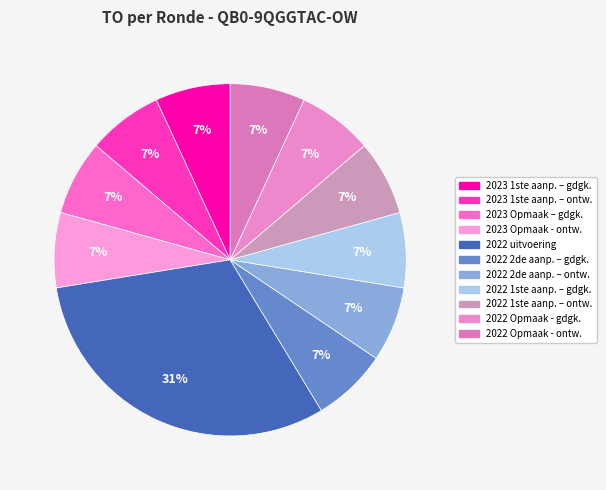

Rank the categories by value from highest to lowest.

2022 uitvoering, 2023 1ste aanpassing – goedgekeurd, 2023 1ste aanpassing – ontwerp, 2023 Opmaak – goedgekeurd, 2023 Opmaak - ontwerp, 2022 2de aanpassing – goedgekeurd, 2022 2de aanpassing – ontwerp, 2022 1ste aanpassing – goedgekeurd, 2022 1ste aanpassing – ontwerp, 2022 Opmaak - goedgekeurd, 2022 Opmaak - ontwerp